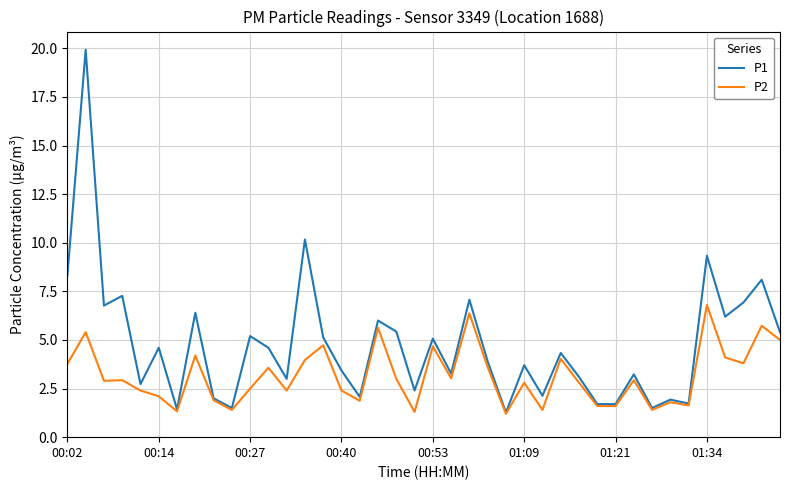

Which series has the largest total across all categories?

P1